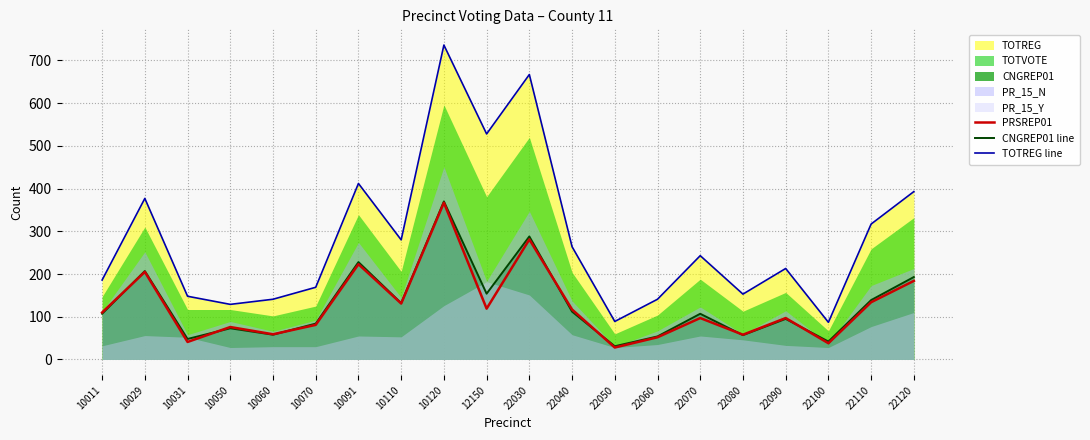

Which label corresponds to the smallest value in the chart?

22050